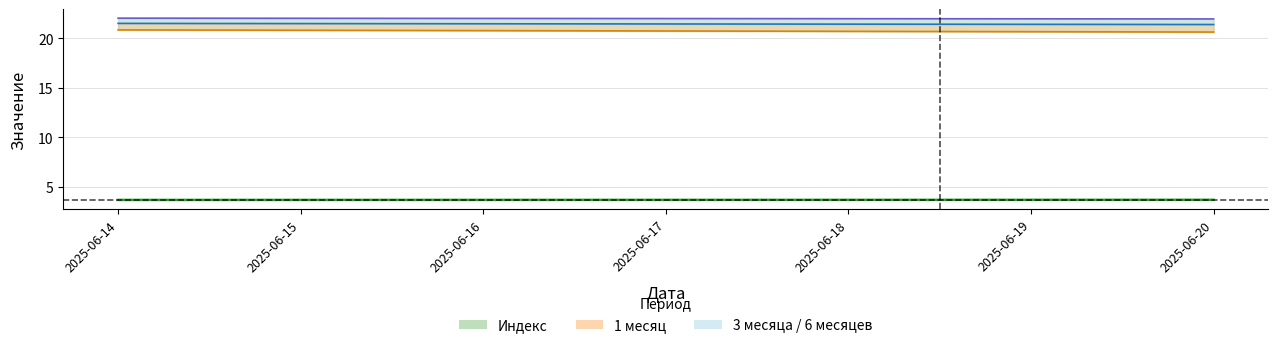

What is the sum of the values at 2025-06-16 and 2025-06-14?

7.4